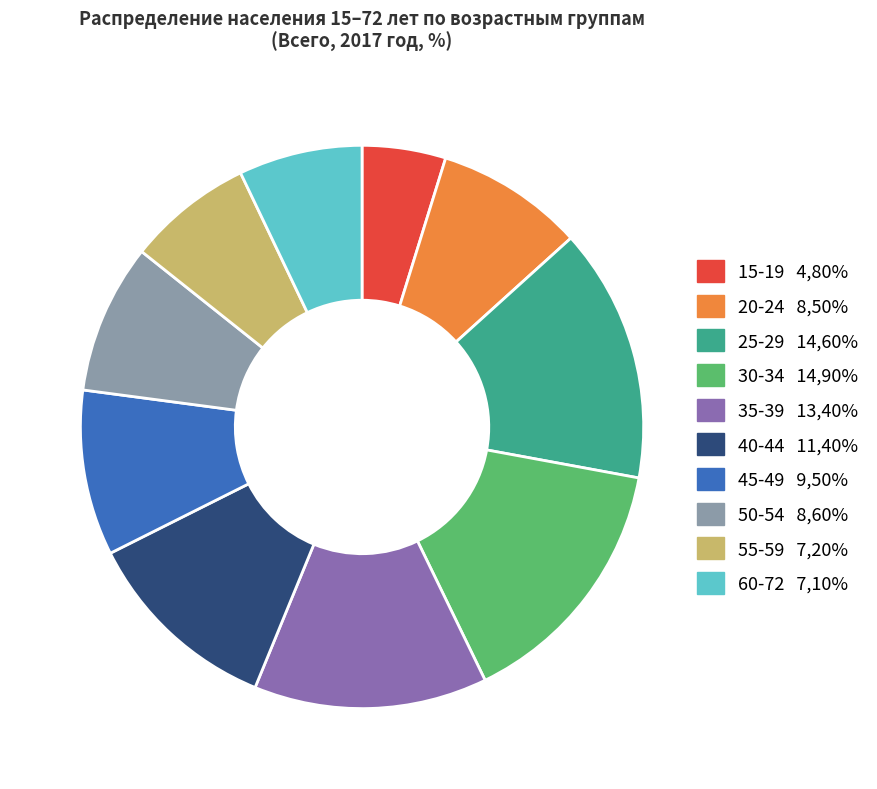

Is the sum of 30-34 14,90% and 40-44 11,40% greater than half?

No